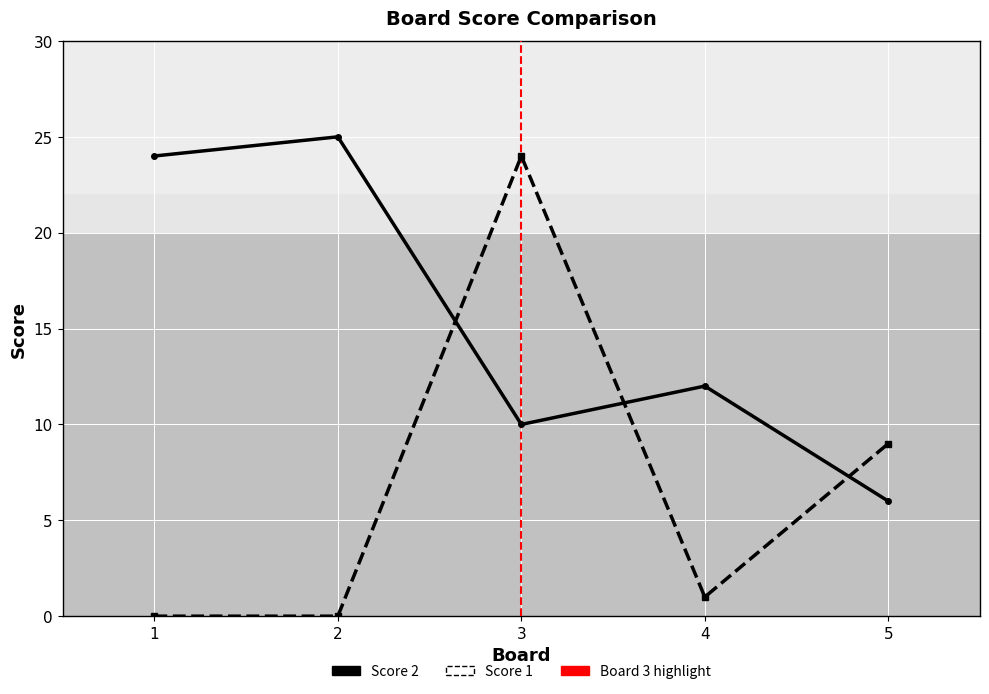

At which category is the sum across all series the highest?

3